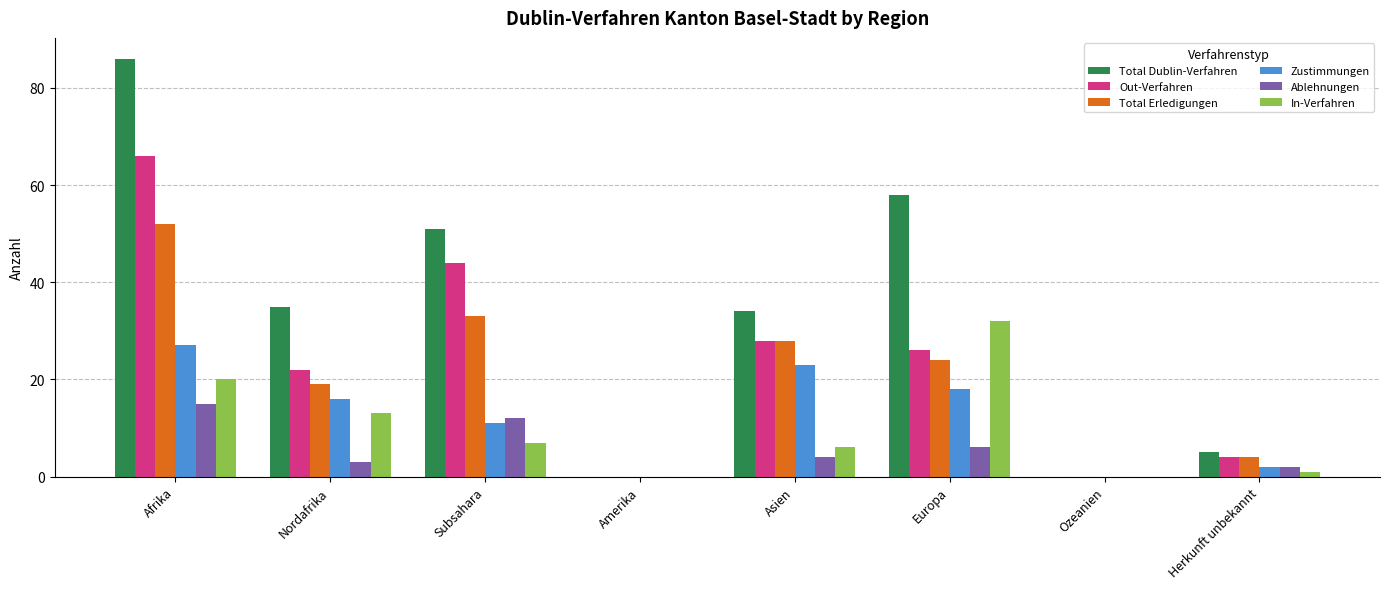

At which category does the chart reach its peak across all series?

Afrika